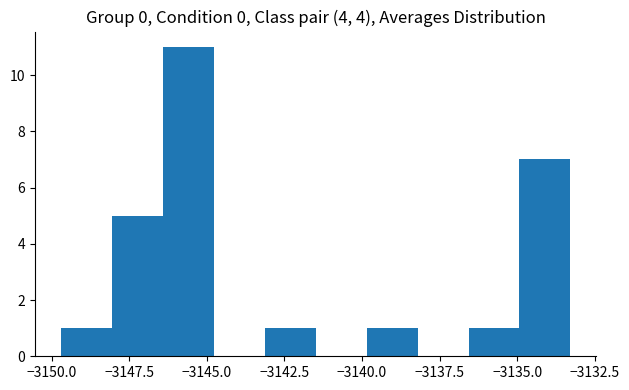

Around what value on the x-axis is the tallest bar? Give the approximate position of its centre, as read against the axis.

-3145.5